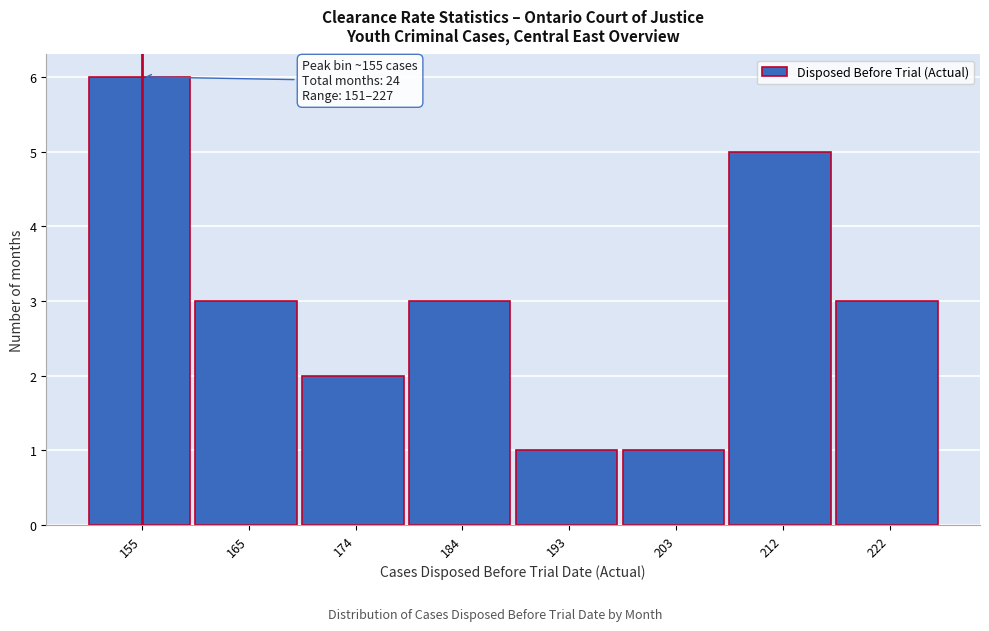

Which range on the x-axis has the tallest bar?

151.0 to 160.5